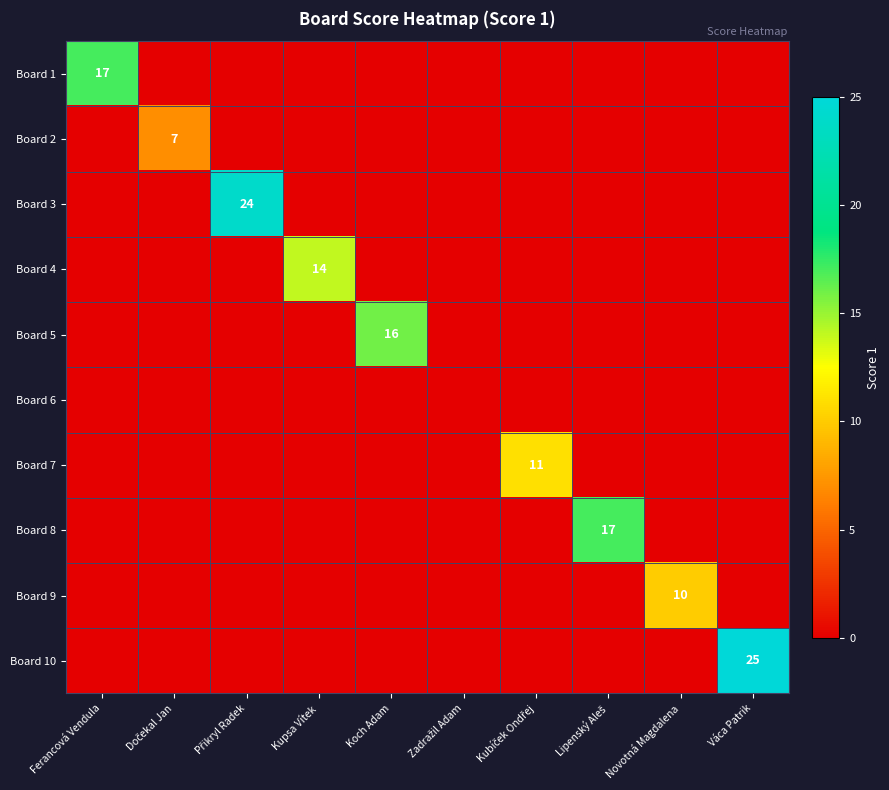

The value of Board 1 at Ferancová Vendula is 25. True or false?

False